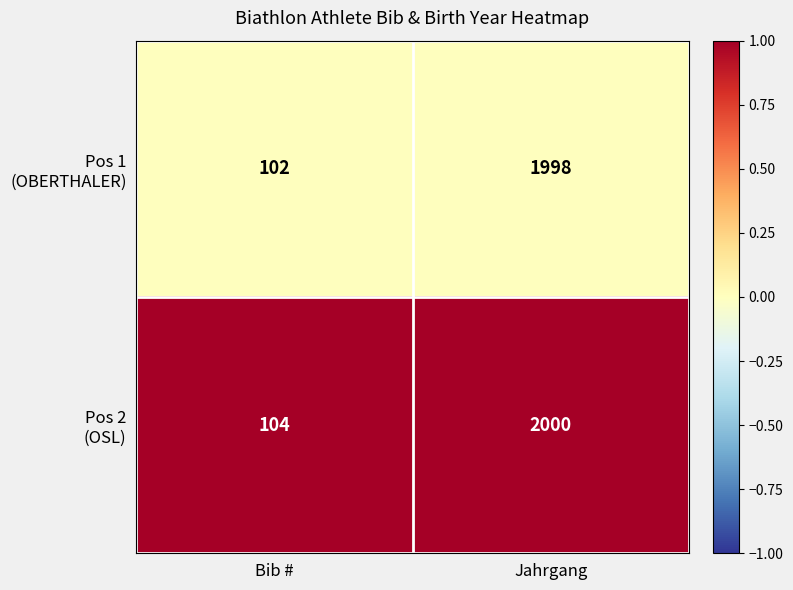

At which category is the sum across all series the highest?

Jahrgang